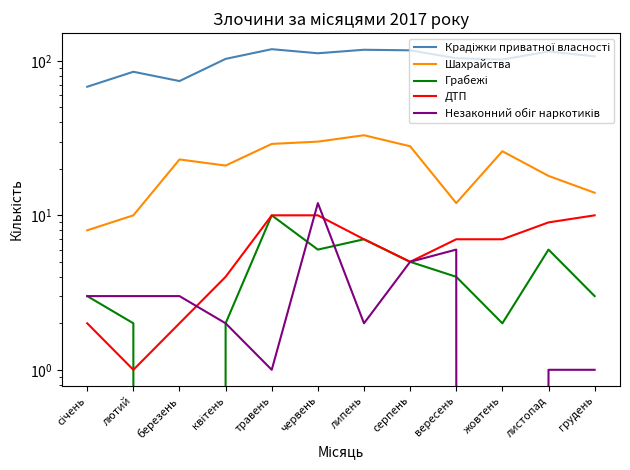

Which series has the largest total across all categories?

Крадіжки приватної власності